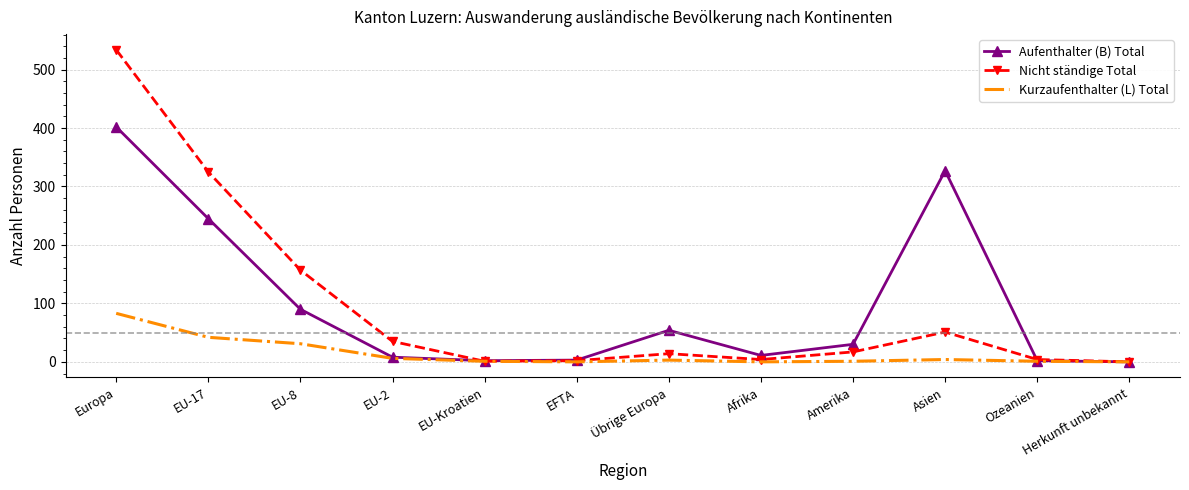

At which category does the chart reach its peak across all series?

Europa